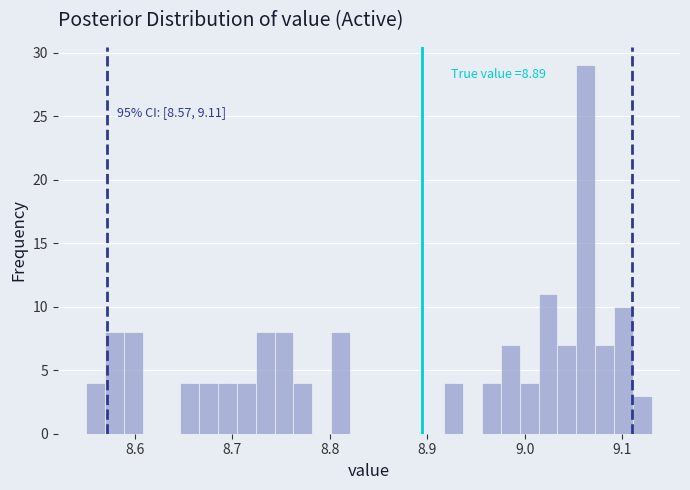

Read against the x-axis, roughly where is the centre of the tallest bar?

9.06